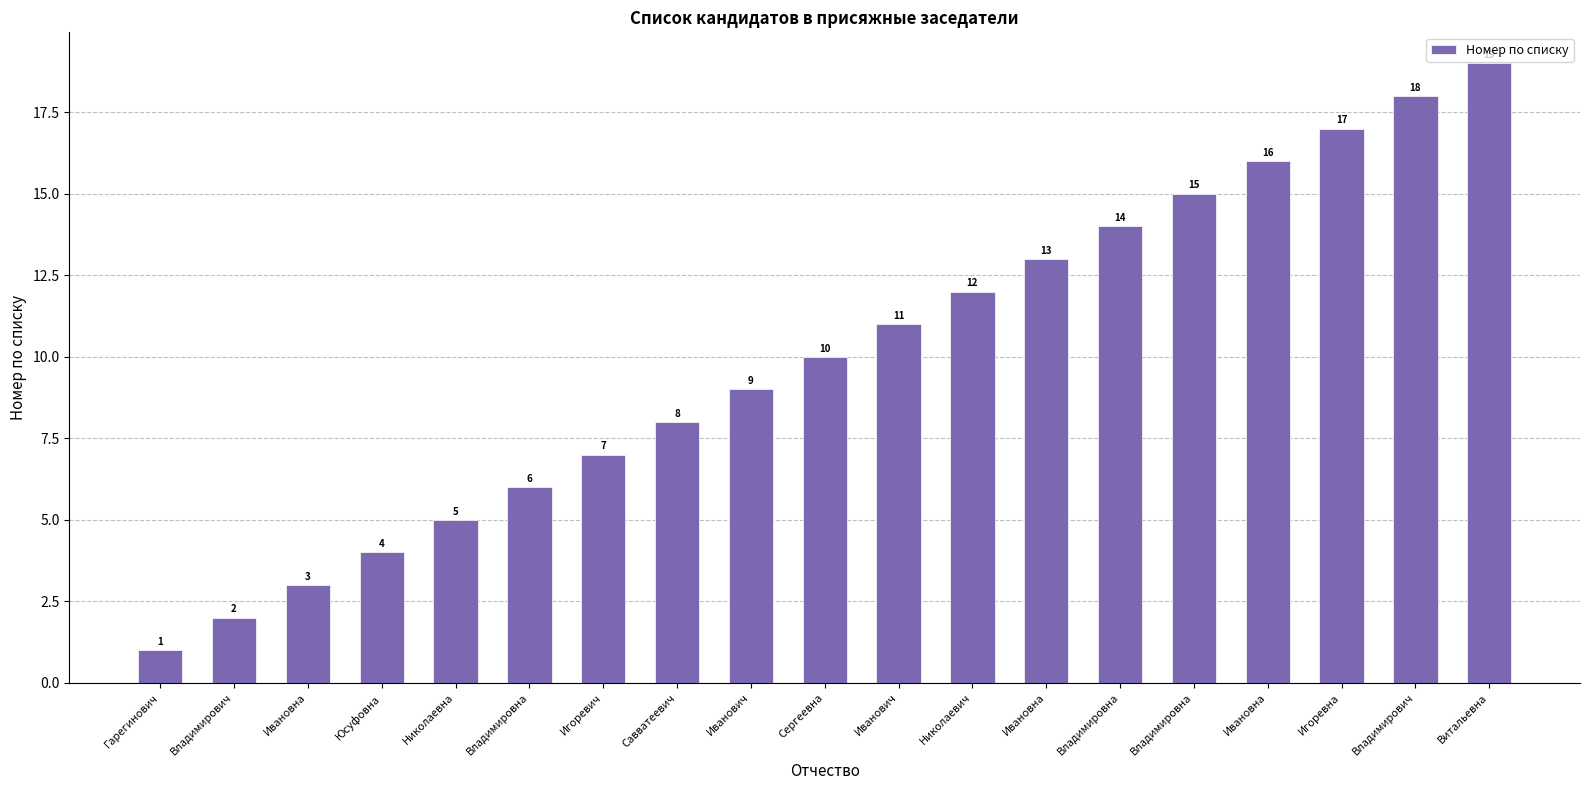

How many categories are shown in the chart?

19